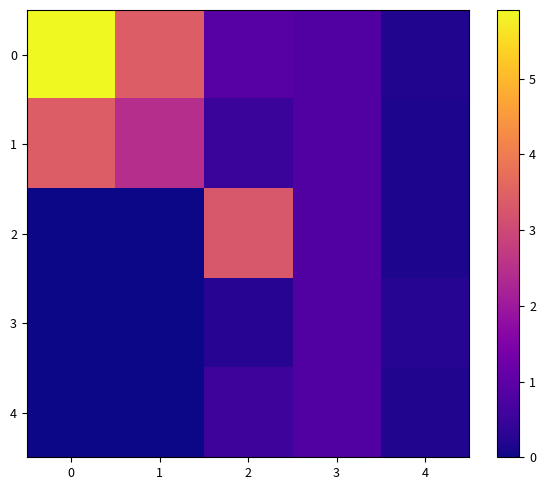

At how many categories does at least one series exceed 0?

5